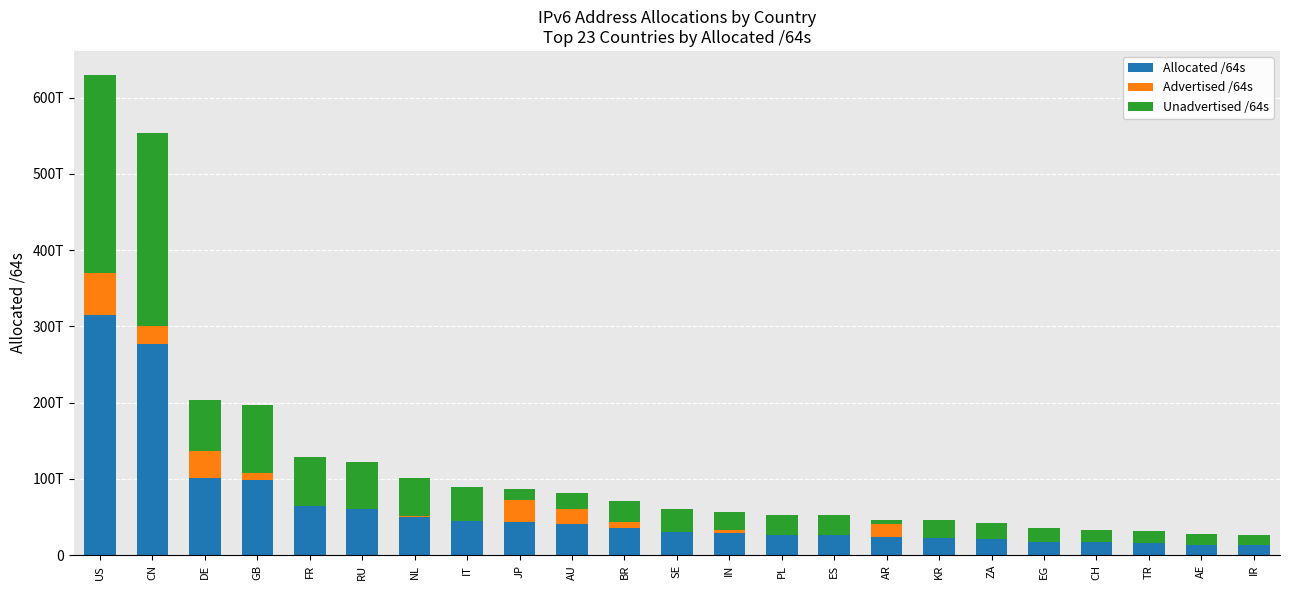

What is the maximum value for Allocated /64s?

314952596914176